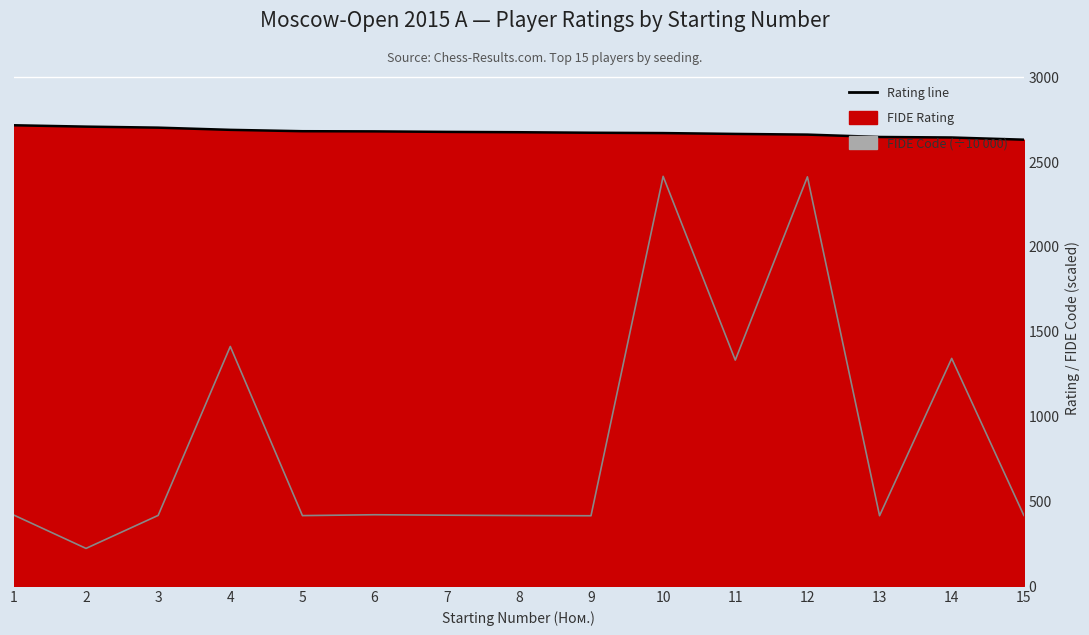

Is the value of FIDE Rating at 1 greater than the value of FIDE Code at 14?

Yes